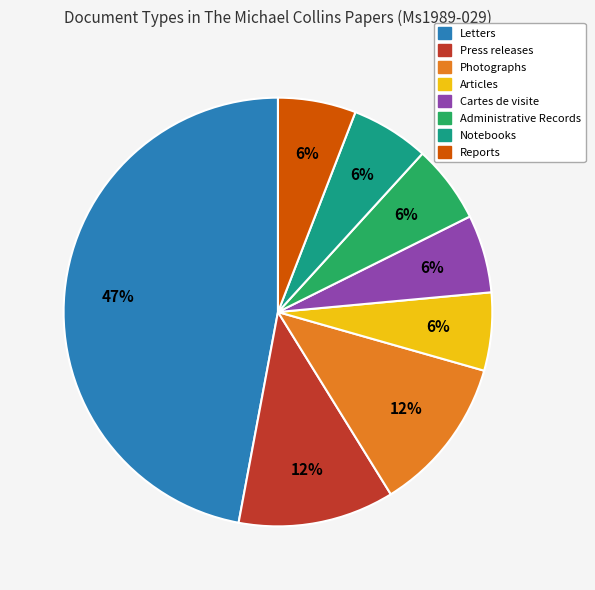

How many slices are in this pie chart?

8